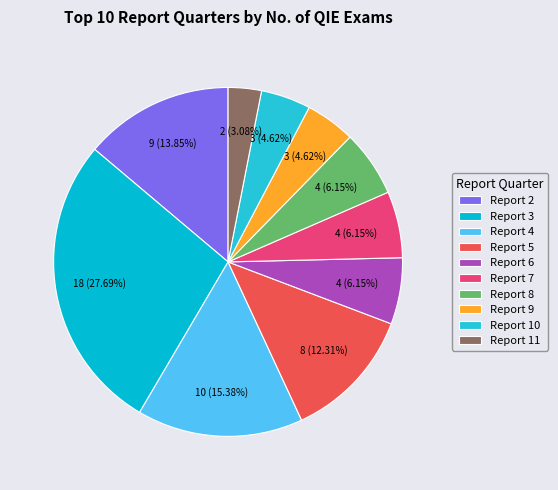

How many slices are in this pie chart?

10